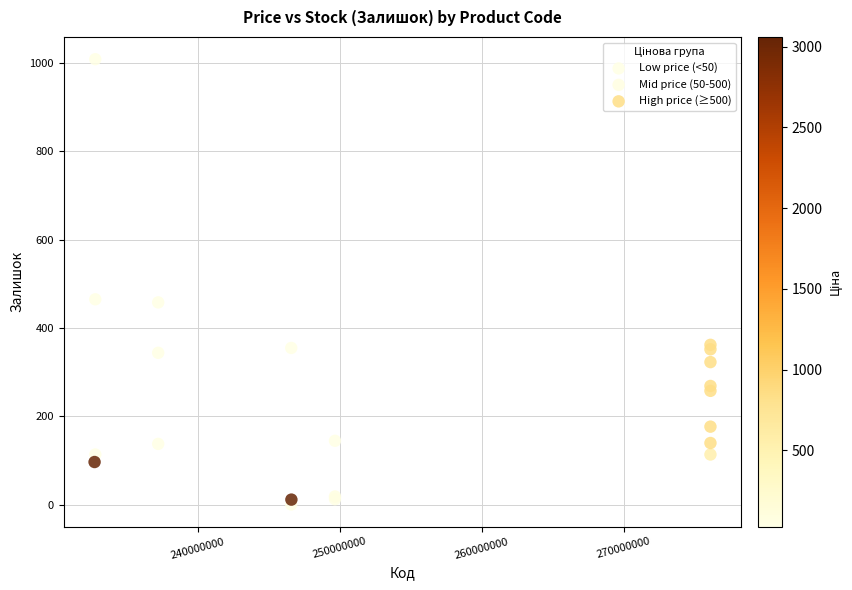

What are all the series names shown in the legend?

Low price (<50), Mid price (50-500), High price (≥500)